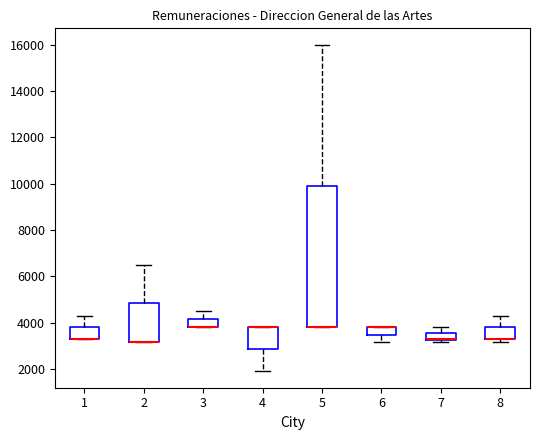

Where is the lower edge of the box at x = 2 on the y-axis? The values are not printed on the chart, so give them approximately, as read against the axis.

3200